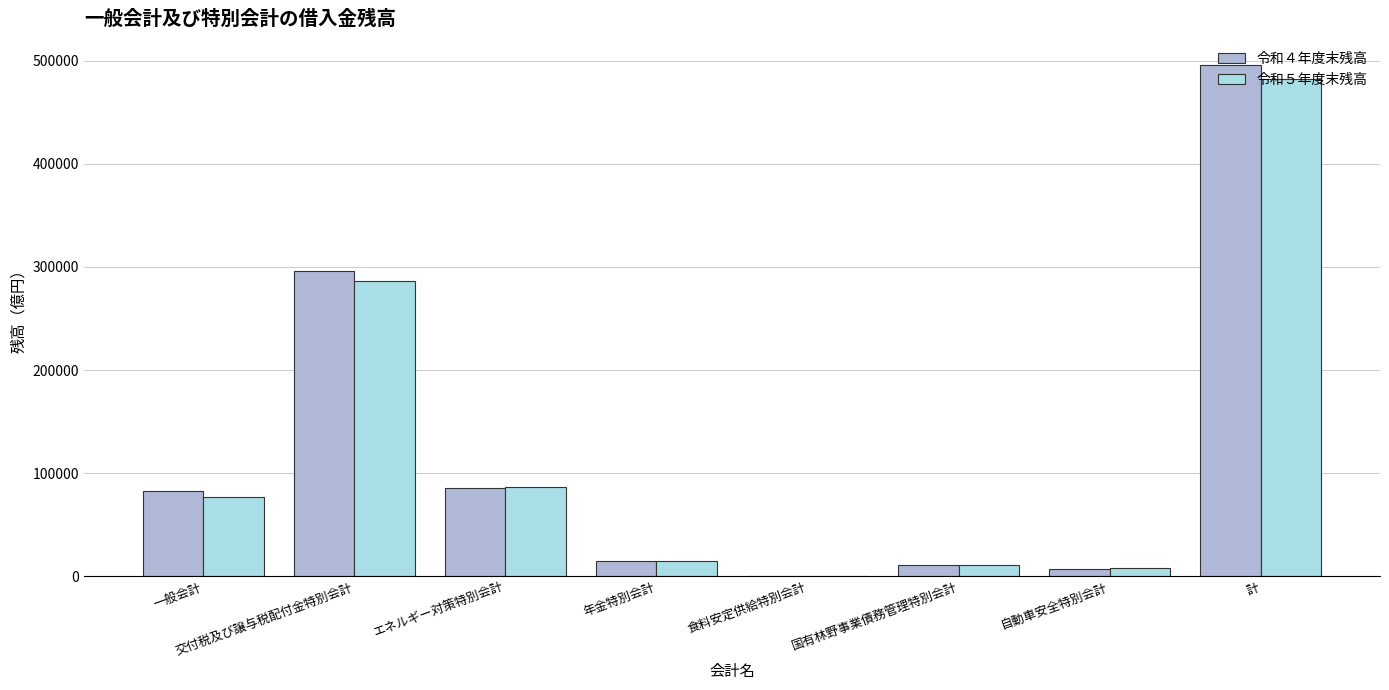

What is the sum of the 令和４年度末残高 values at 食料安定供給特別会計 and 交付税及び譲与税配付金特別会計?

296421